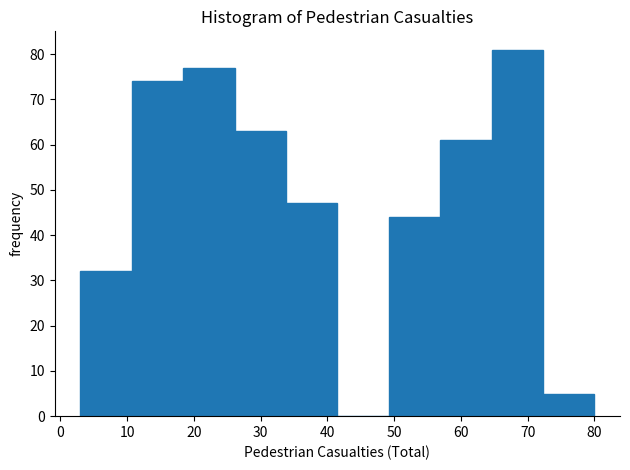

Reading left to right, transcribe this chart: for each bar, give the range it covers on the x-axis and its height. Neither the bar edges nor the heights are printed on the chart, so give them approximately, as read against the axes.

3.0 to 10.7: 32
10.7 to 18.4: 74
18.4 to 26.1: 77
26.1 to 33.8: 63
33.8 to 41.5: 47
41.5 to 49.2: 0
49.2 to 56.9: 44
56.9 to 64.6: 61
64.6 to 72.3: 81
72.3 to 80.0: 5